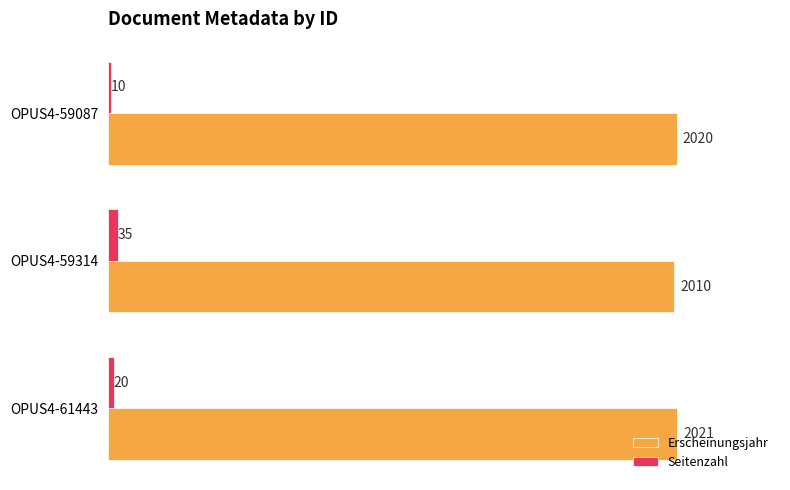

Which series has the largest total across all categories?

Erscheinungsjahr